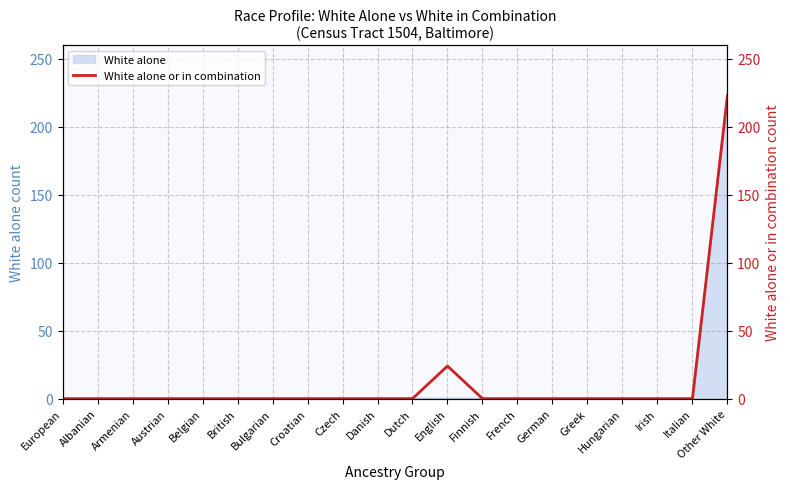

How many lines are shown in the chart?

1